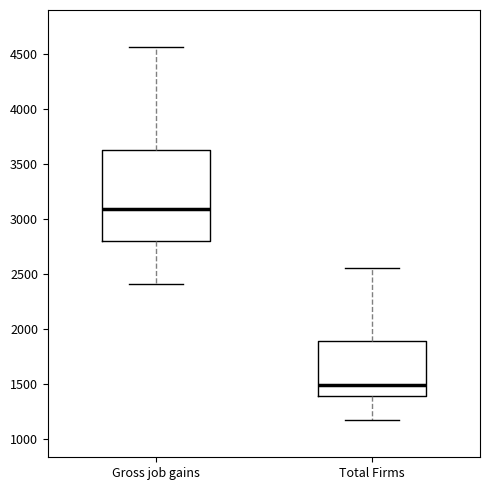

Reading left to right, transcribe this box plot: for each box, give where its median line is, the range the box spans, and where its two whiskers end, as read against the y-axis. The values are not printed on the chart, so give them approximately, as read against the axis.

Gross job gains: median 3100, box 2800 to 3650, whiskers 2400 to 4550
Total Firms: median 1500, box 1400 to 1900, whiskers 1200 to 2550